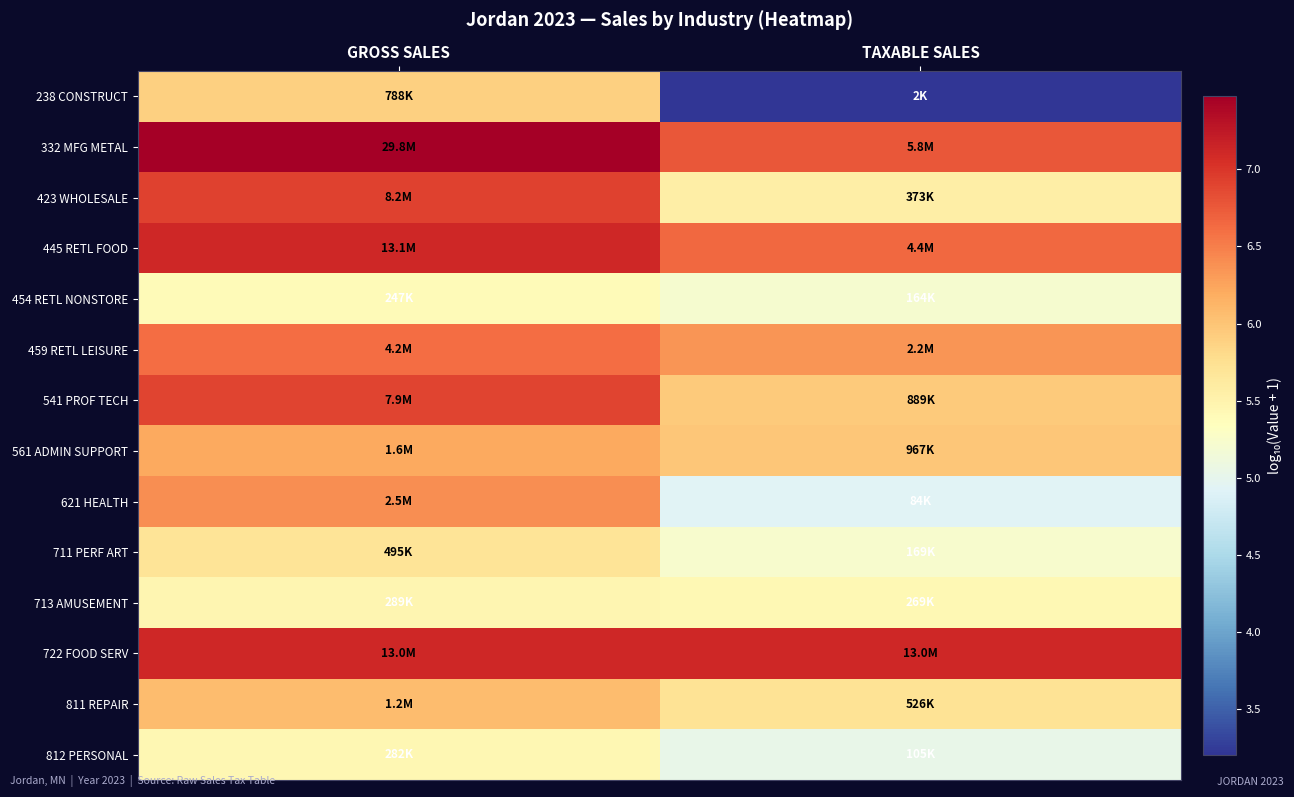

How many distinct data groups are displayed?

14